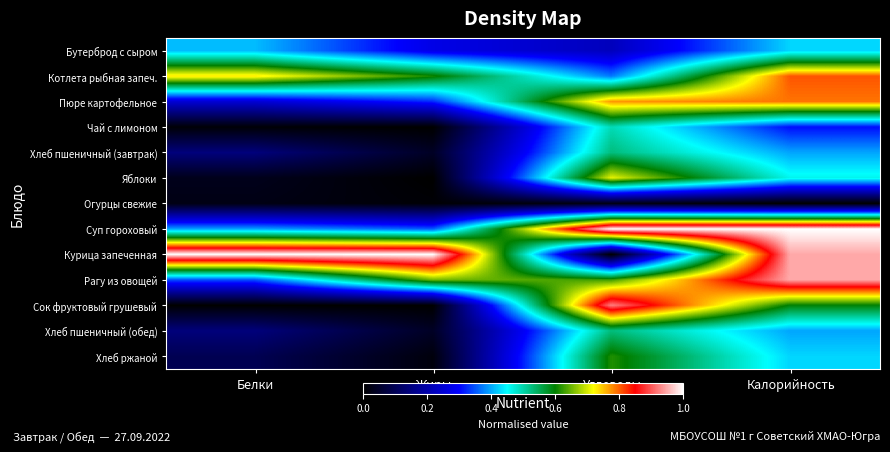

Which series has the largest total across all categories?

Курица запеченная